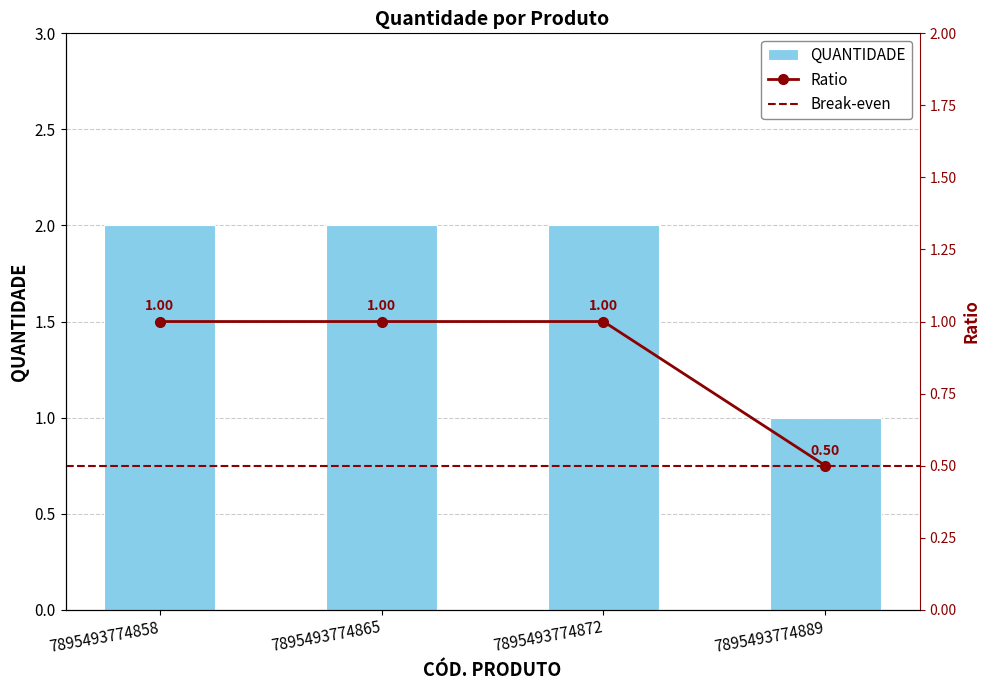

Reading left to right, list all the values displayed in this chart.

7895493774858=2	7895493774865=2	7895493774872=2	7895493774889=1